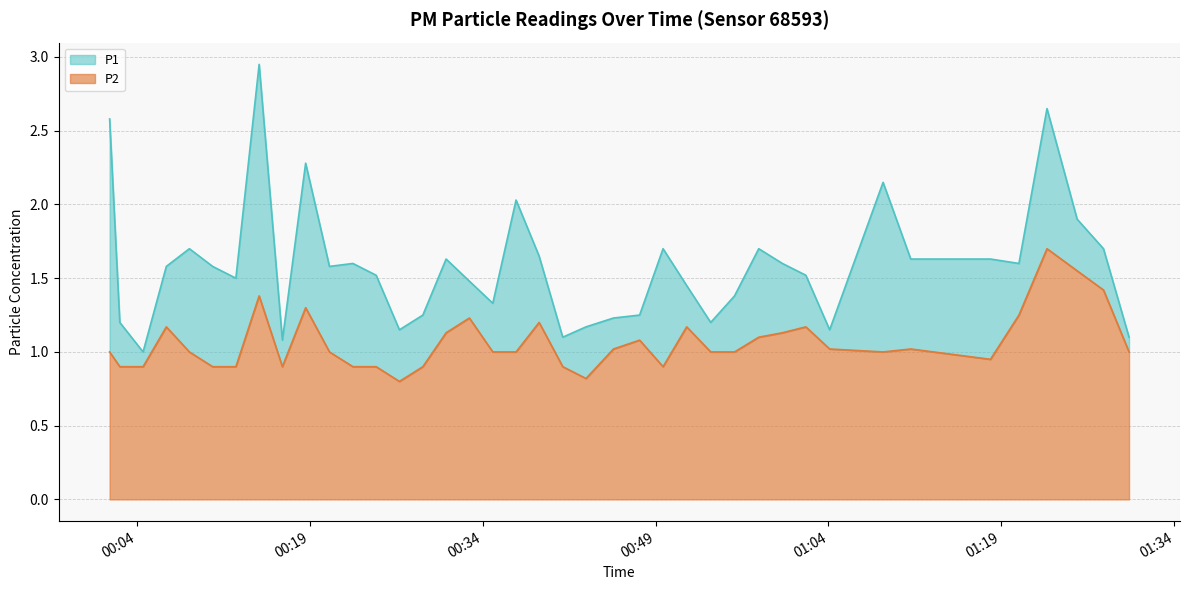

What is the minimum value shown in the chart?

0.8